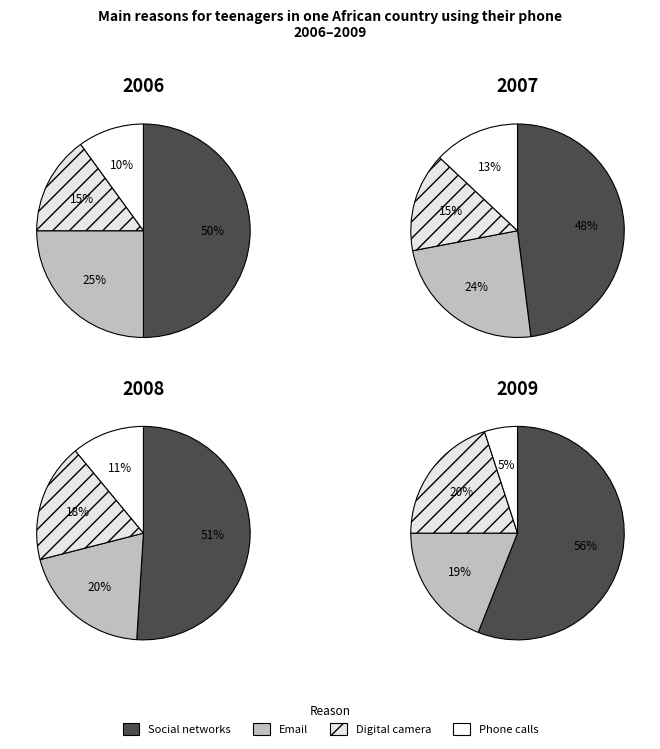

Does 1 account for over 50% of the chart?

No